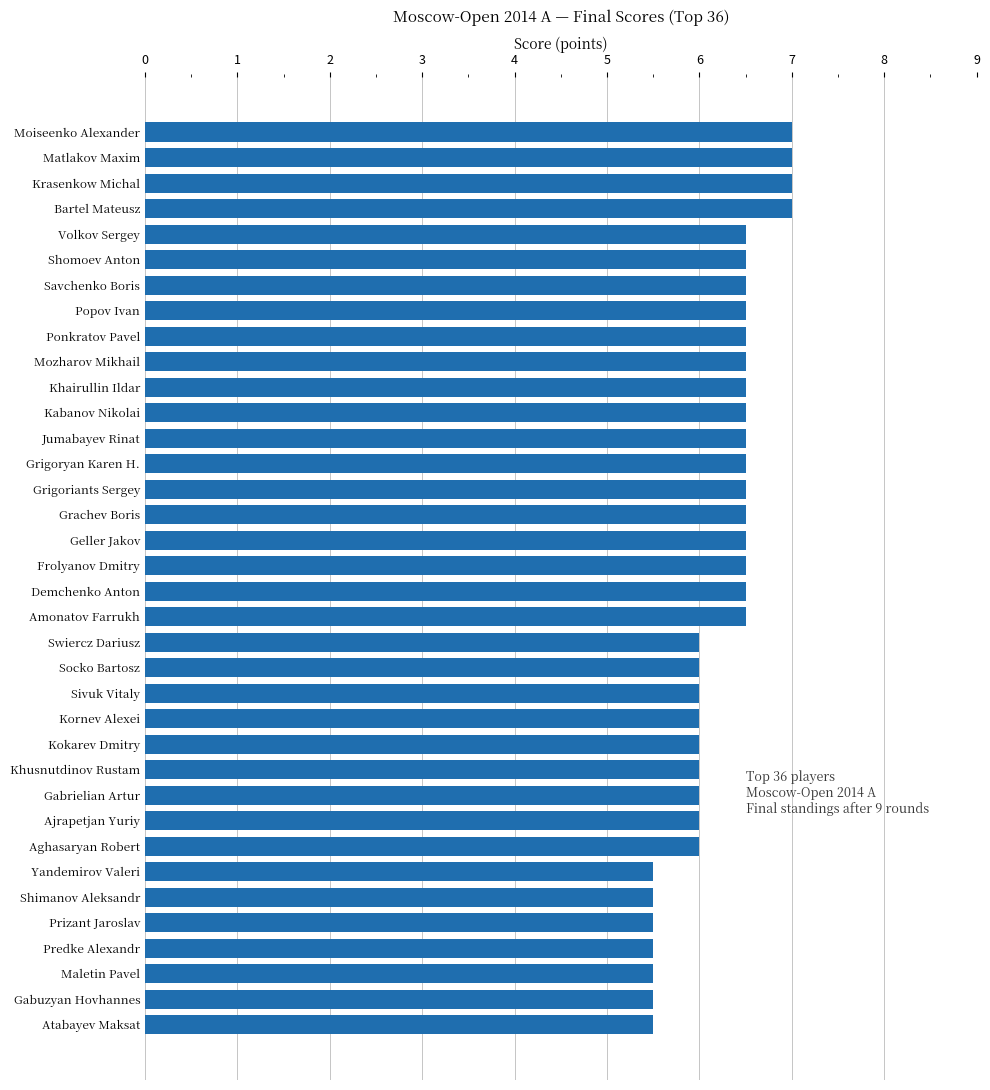

What position from the bottom is Khusnutdinov Rustam?

11